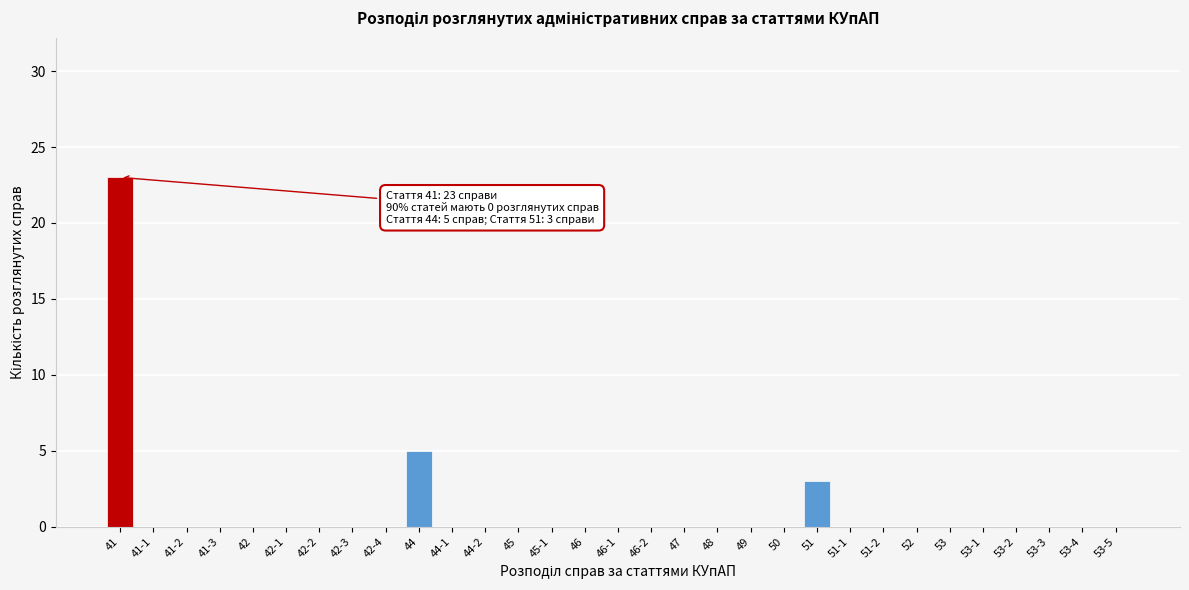

Is it true that the value at 42-2 is -7?

False